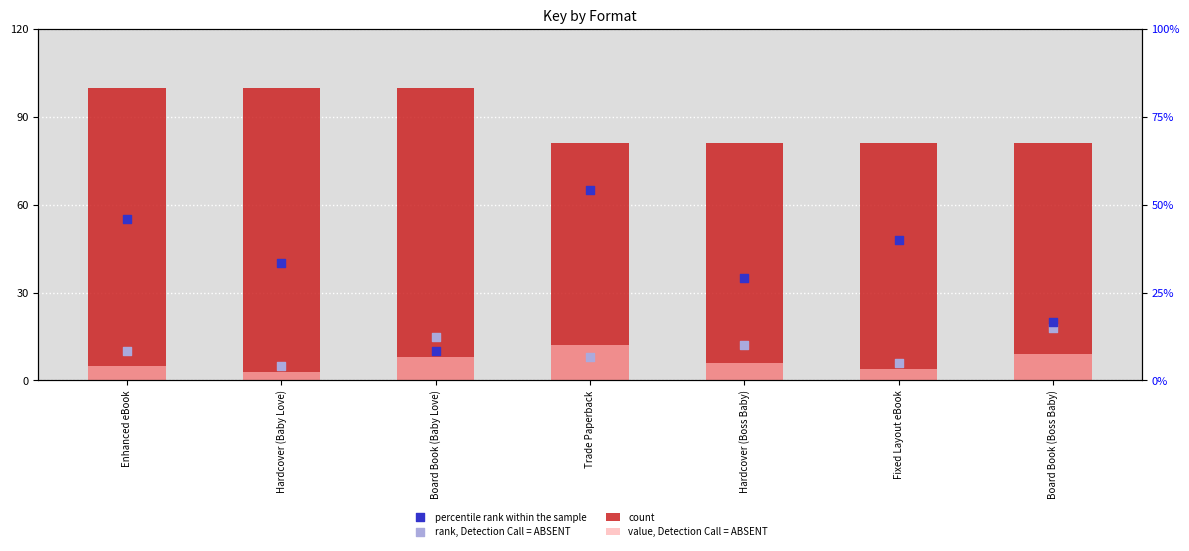

Which series contains the lowest Y value?

value, Detection Call = ABSENT